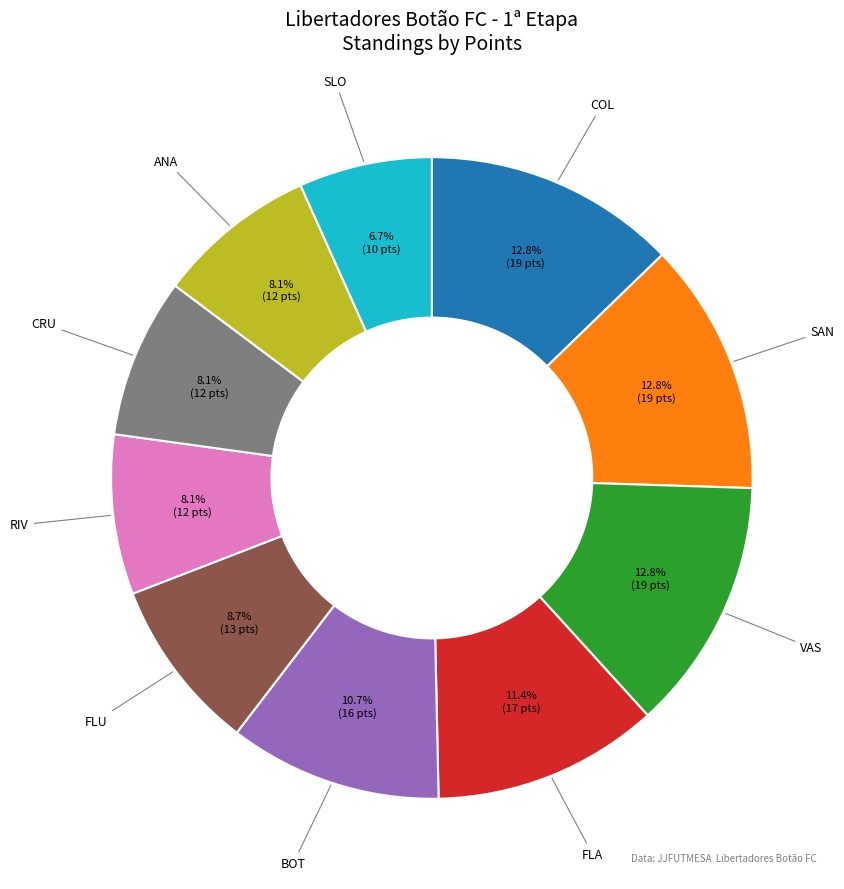

How many slices are in this pie chart?

10